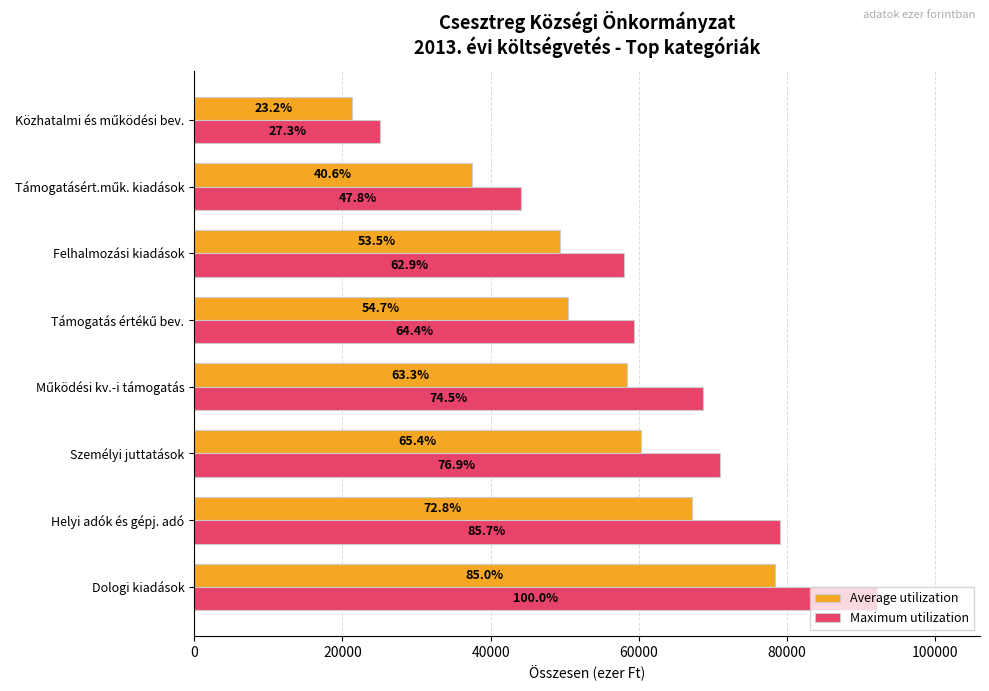

What are all the series names shown in the legend?

Average utilization, Maximum utilization